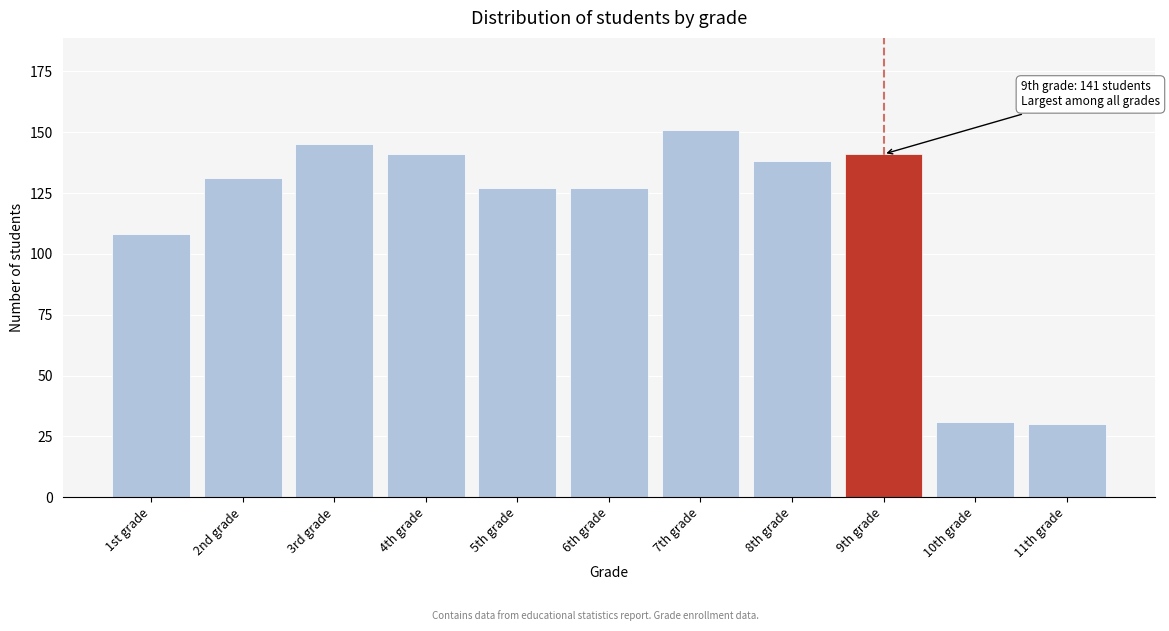

Reading right to left, list all the values displayed in this chart.

30	31	141	138	151	127	127	141	145	131	108